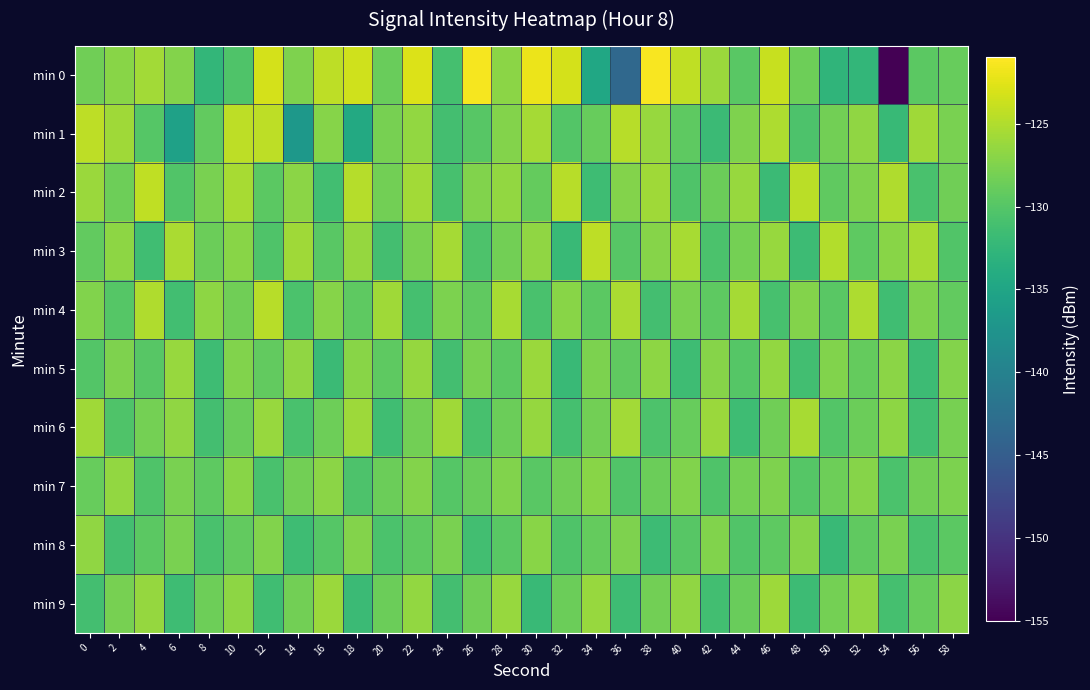

What is the maximum value shown in the chart?

-121.3